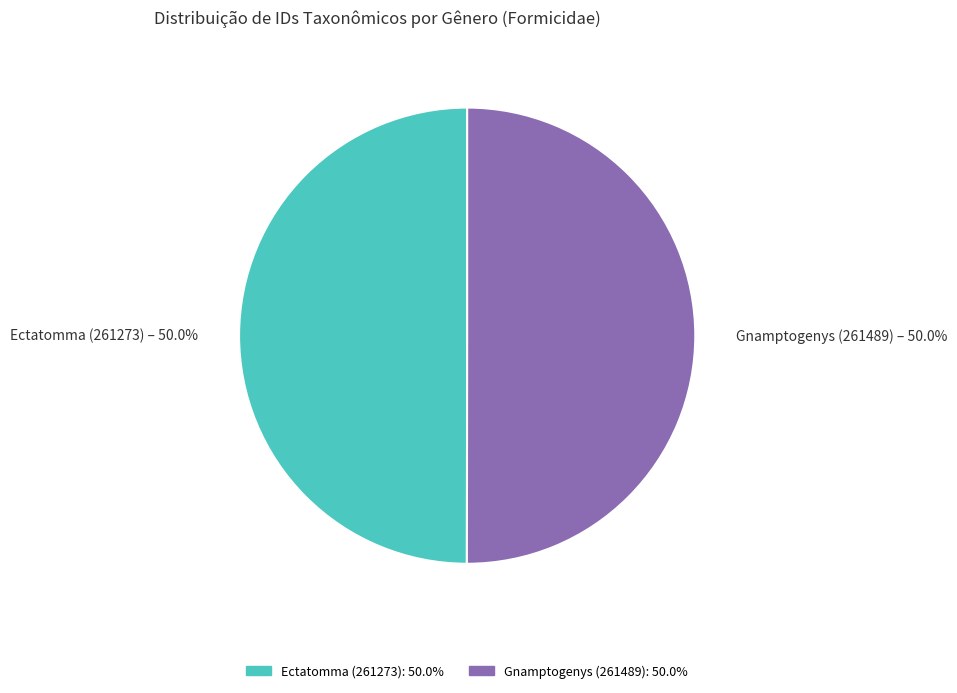

How much of the chart is everything except Ectatomma (261273)?

50.0%